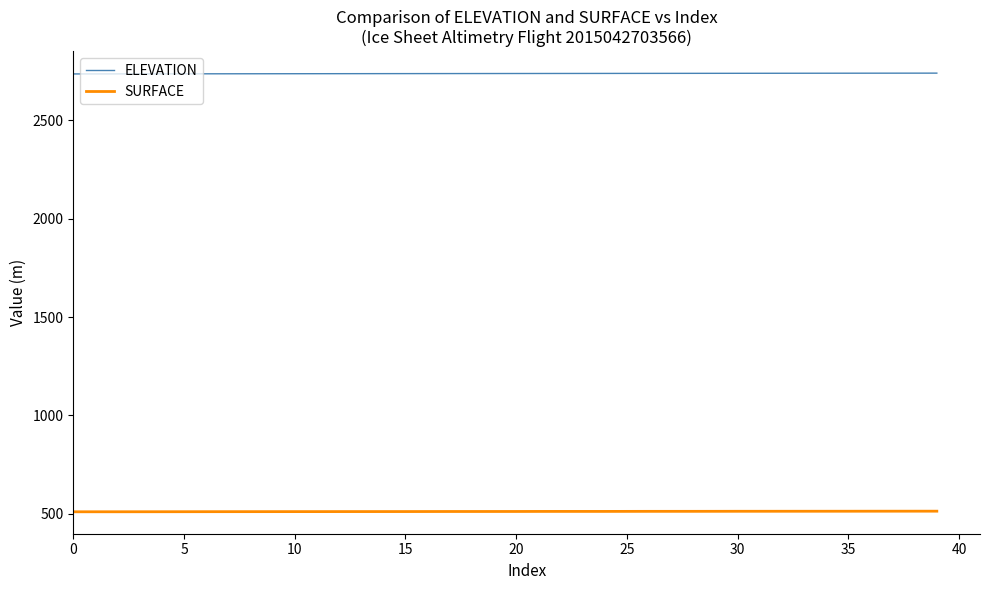

What is the average value of the SURFACE series?

511.1